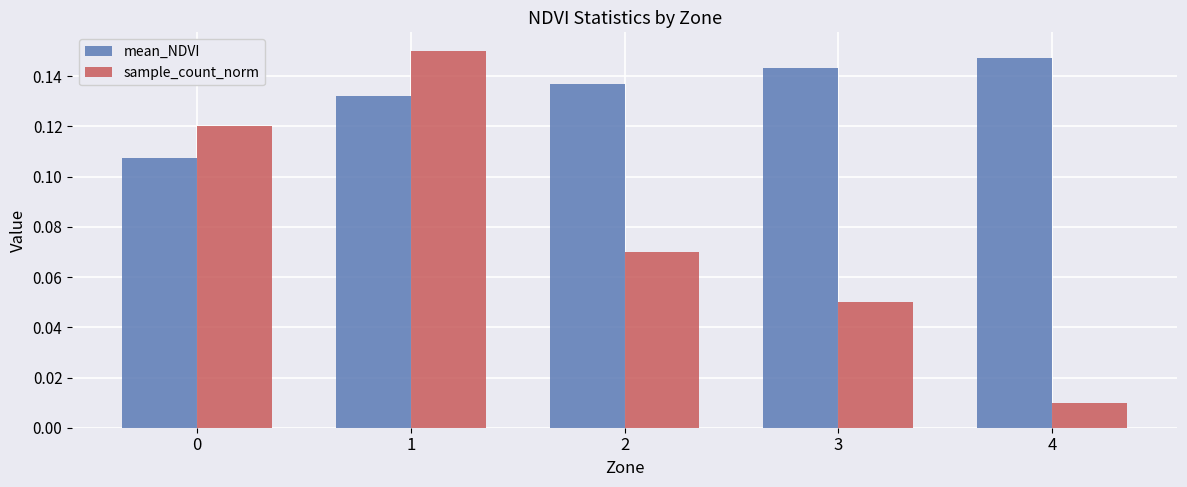

Is it true that mean_NDVI equals 0.2 at 0?

False